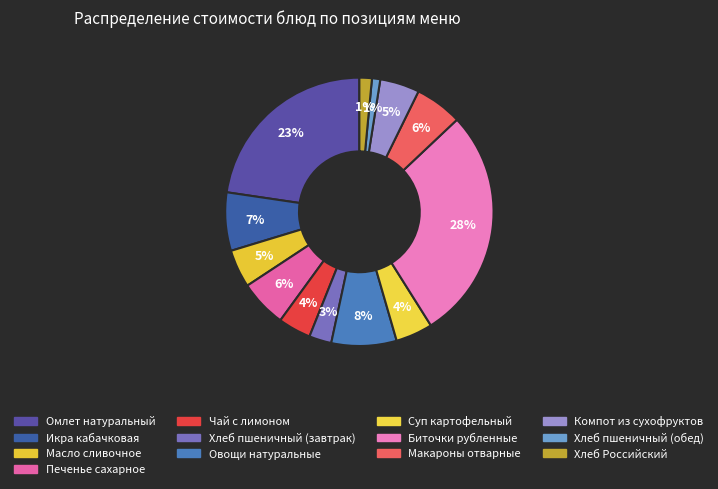

How many slices are in this pie chart?

13